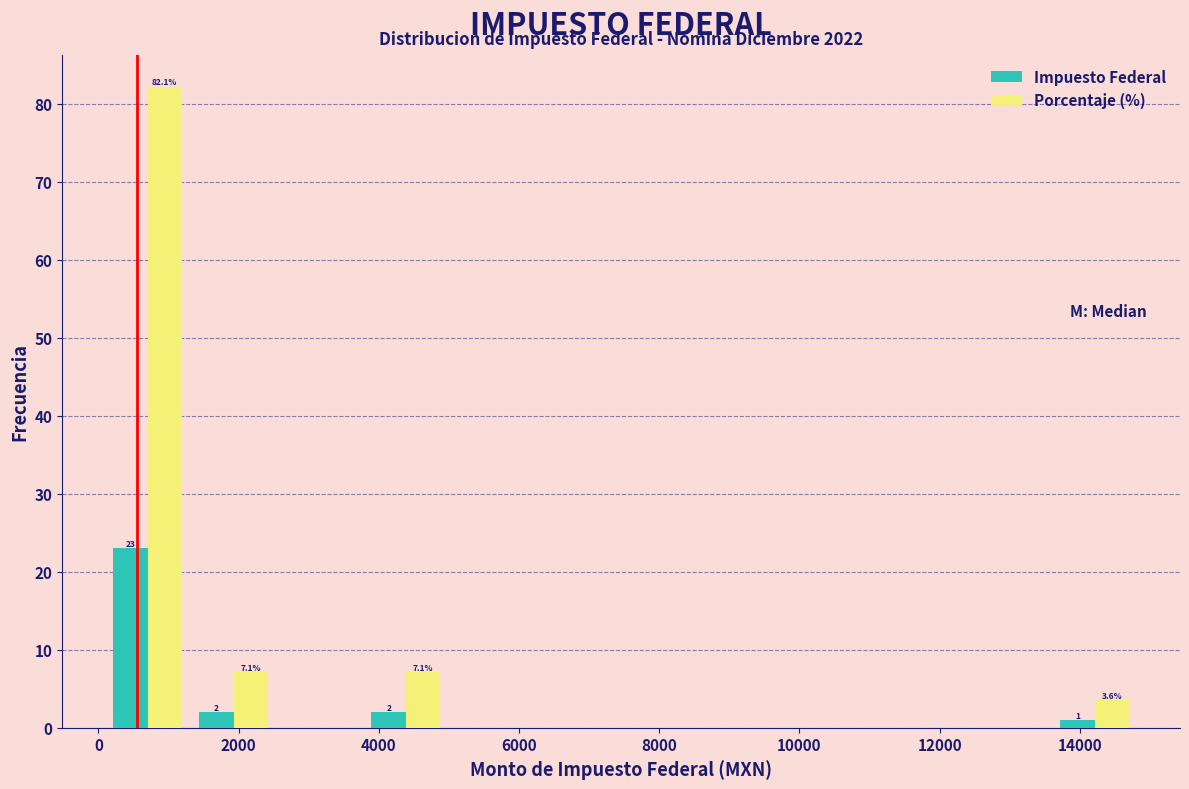

In the Impuesto Federal series, which range on the x-axis has the tallest bar?

0 to 1400